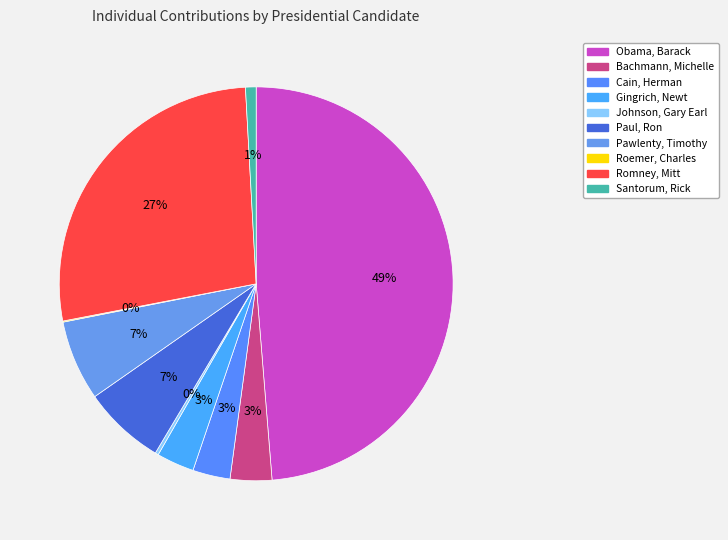

Count the number of slices in the pie.

10